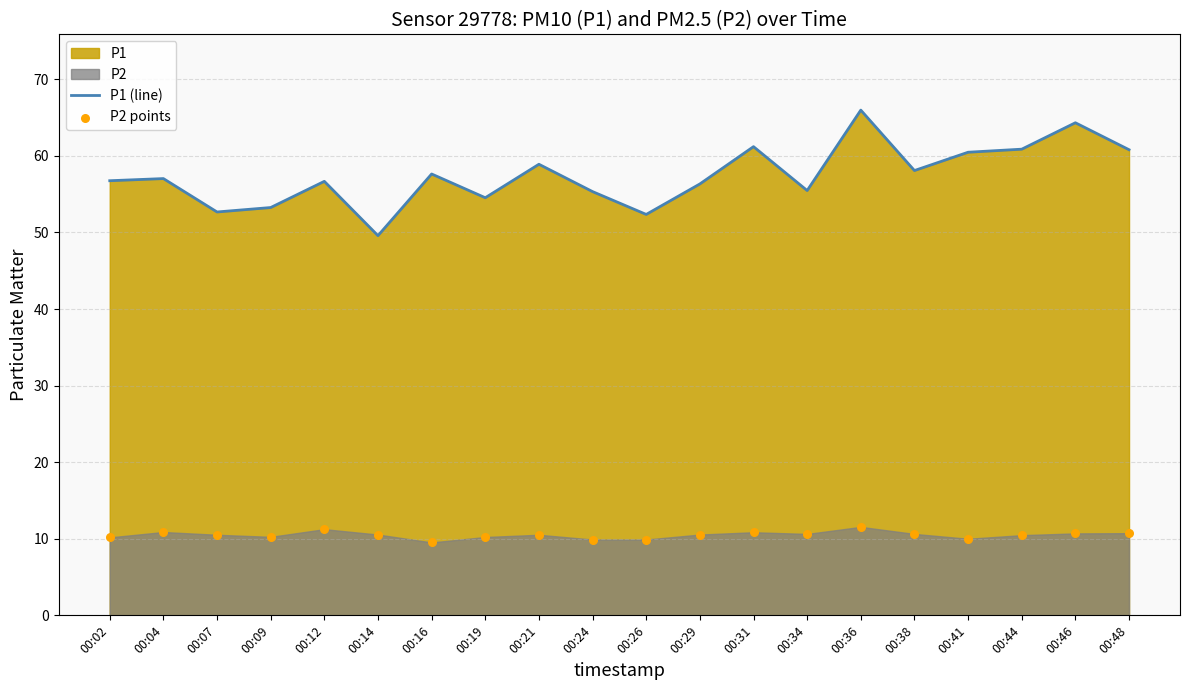

Which series has the largest Y range (max minus min)?

P1 (line)